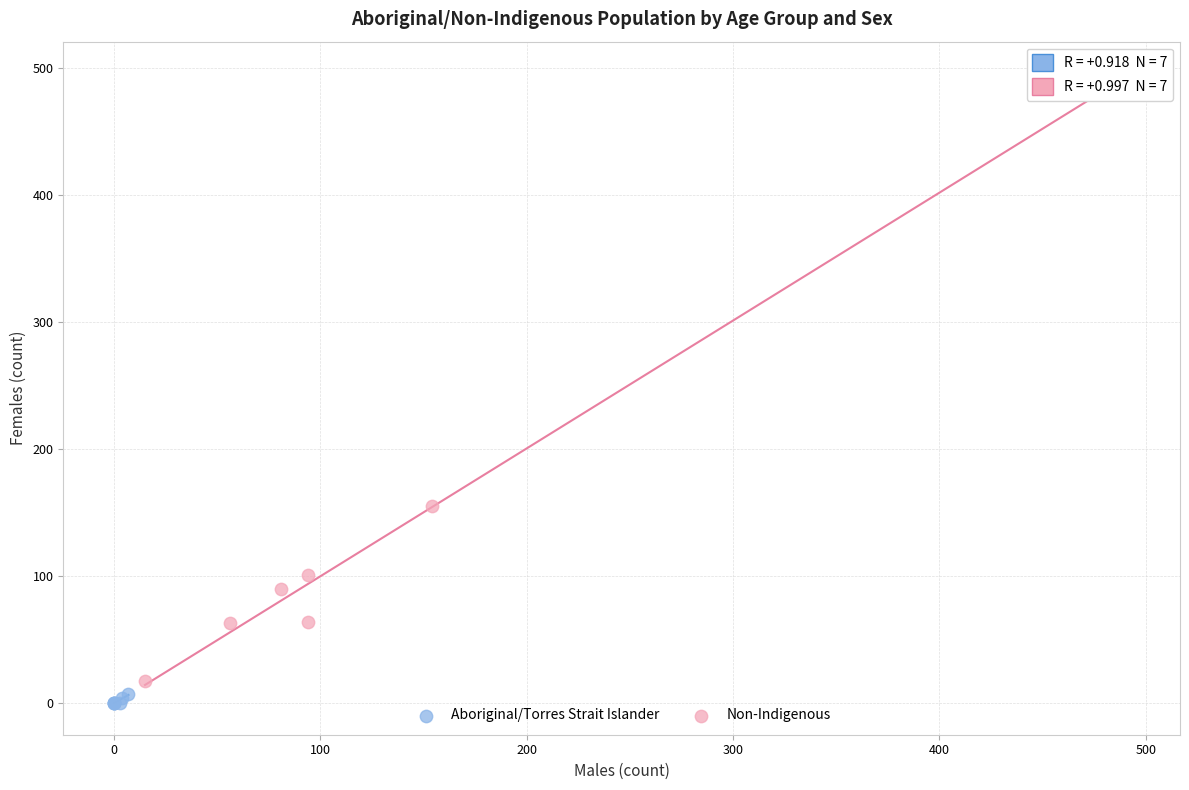

Which series has the widest spread of Y values?

Non-Indigenous